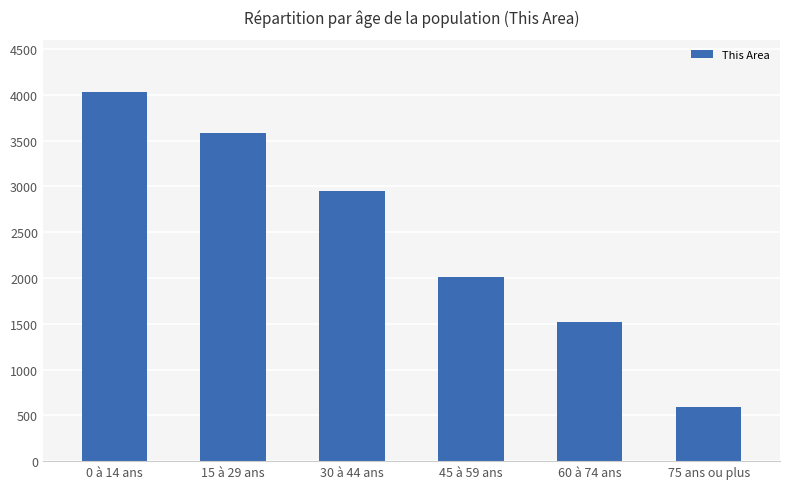

How many values are below 2946?

3